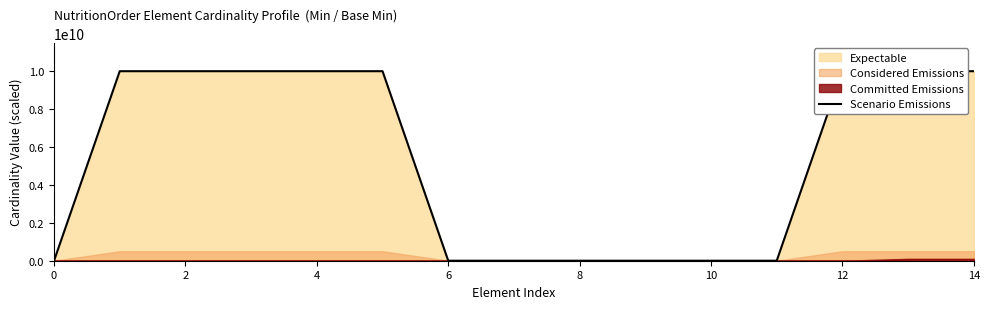

What is the sum of all values?

80000000000